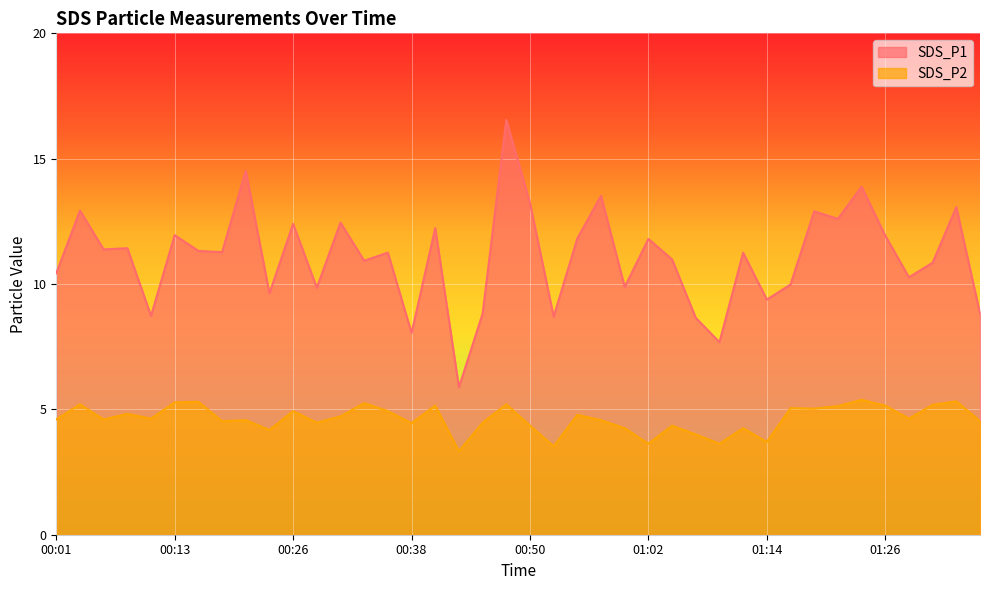

Rank the series at 00:18 from highest to lowest value.

SDS_P1, SDS_P2